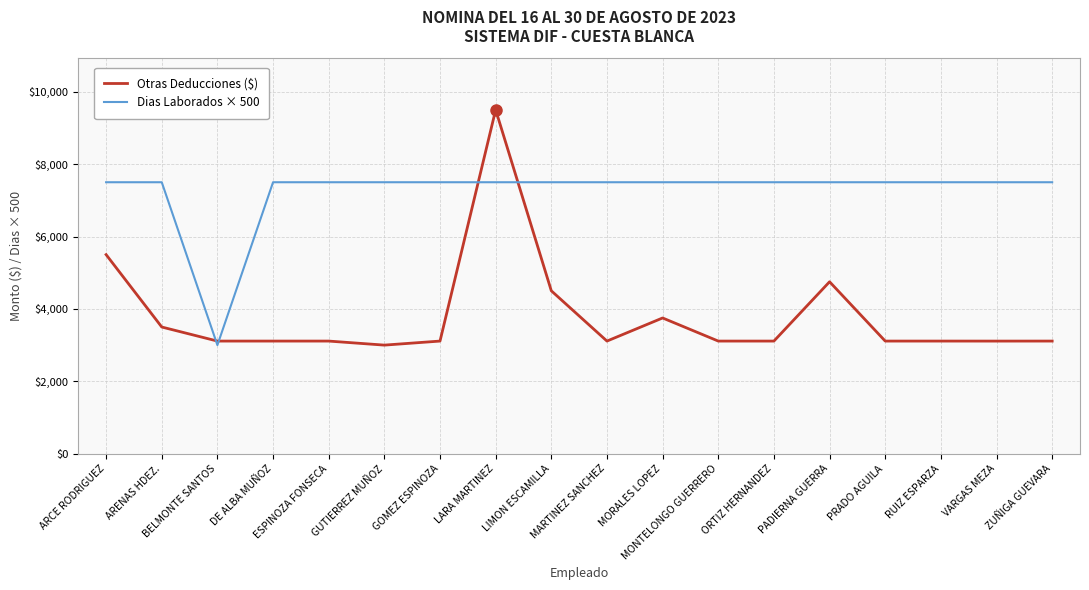

What is the sum of all Dias Laborados × 500 values?

130500.0